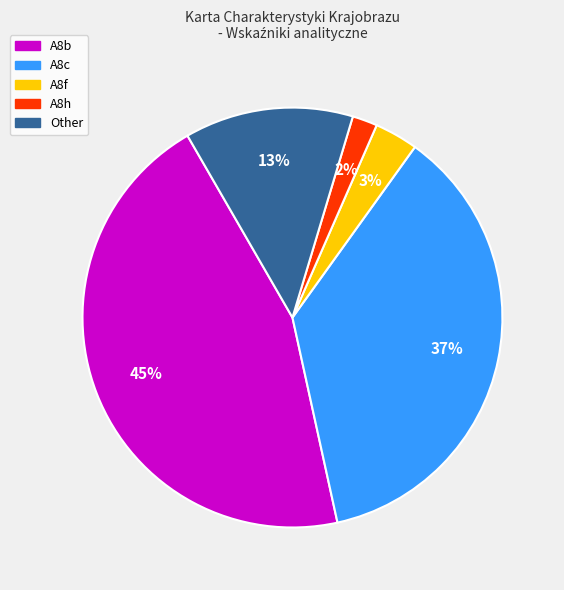

To the nearest percent, what is the average slice percentage?

20%